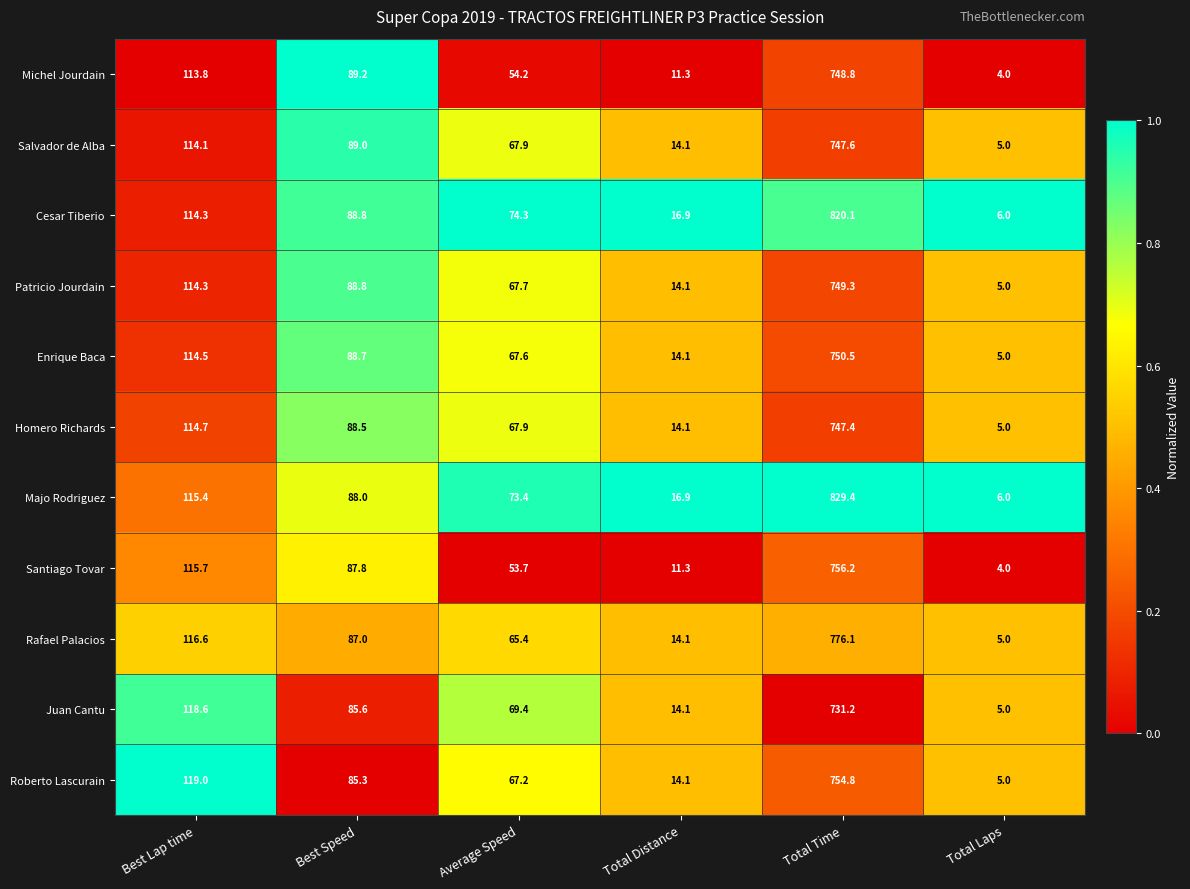

At which category is the sum across all series the highest?

Total Time